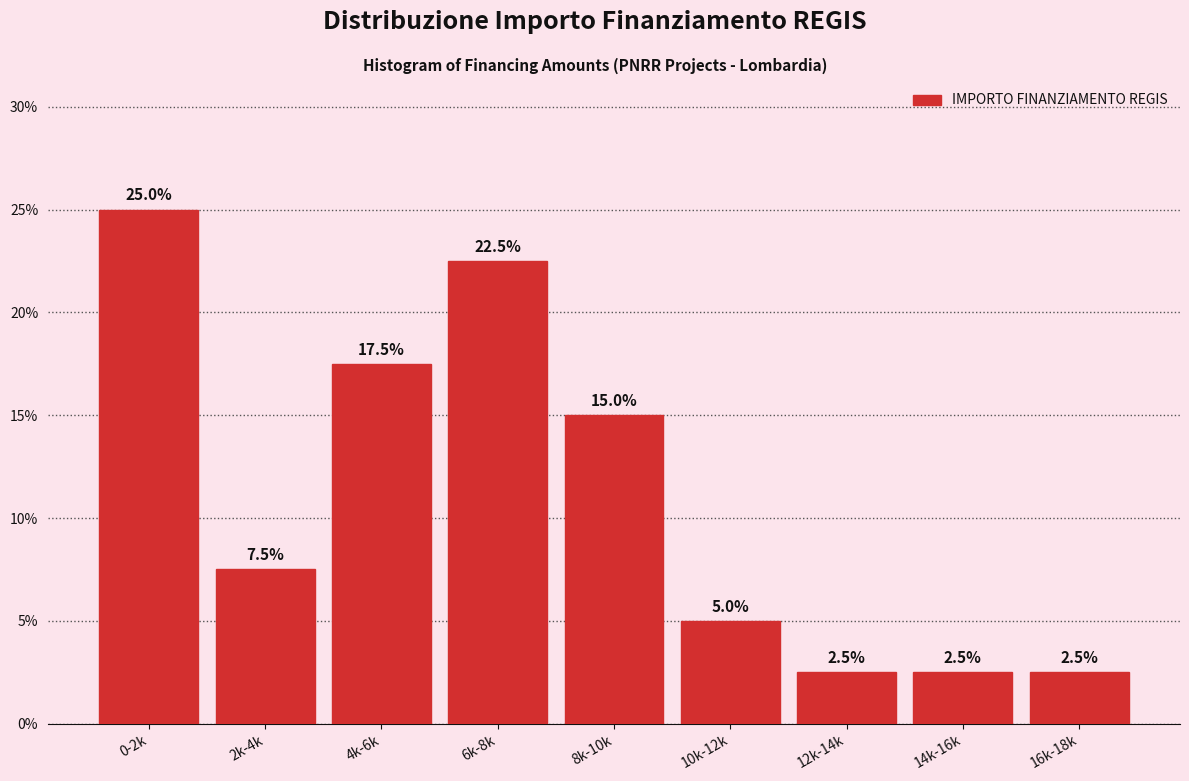

Reading left to right, extract all data points from this chart.

0-2k=25.0	2k-4k=7.5	4k-6k=17.5	6k-8k=22.5	8k-10k=15.0	10k-12k=5.0	12k-14k=2.5	14k-16k=2.5	16k-18k=2.5